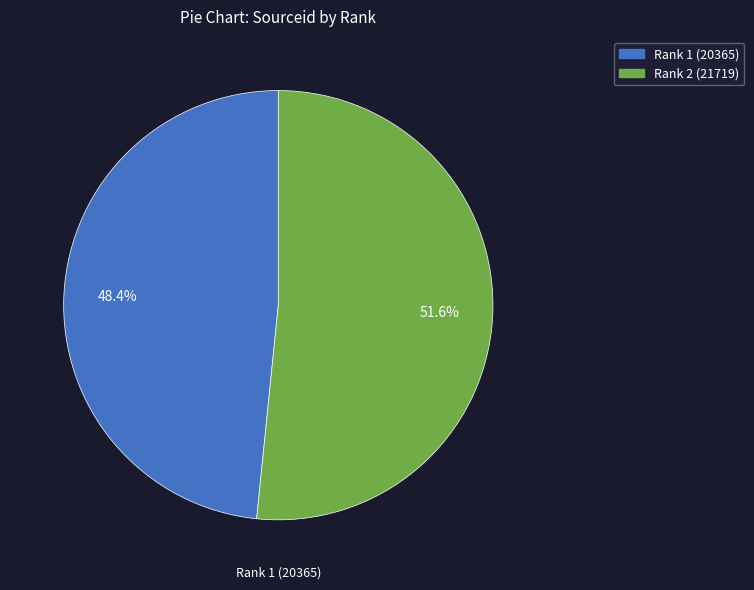

Does any single category account for the majority?

Yes